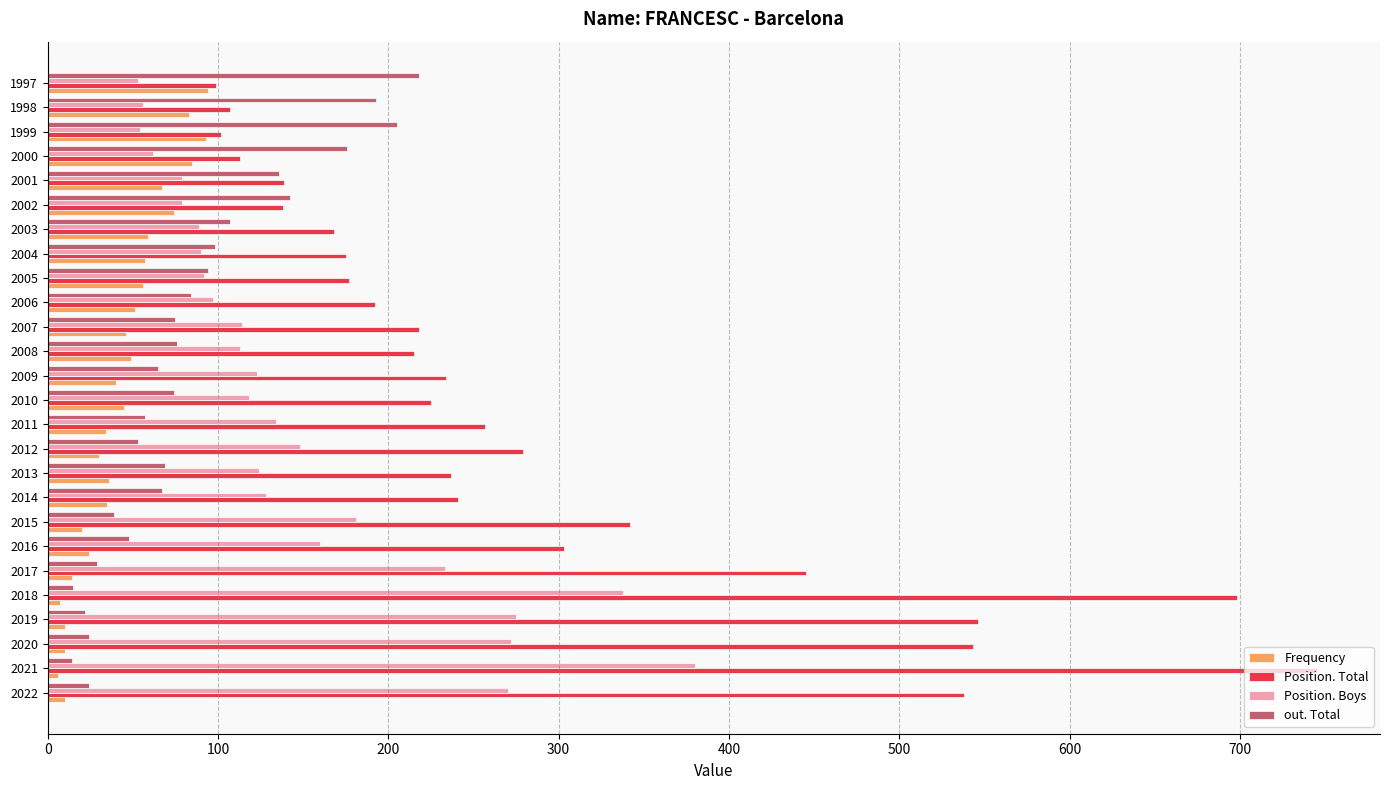

True or false: Position. Total has a value of 199 at 2018.

False